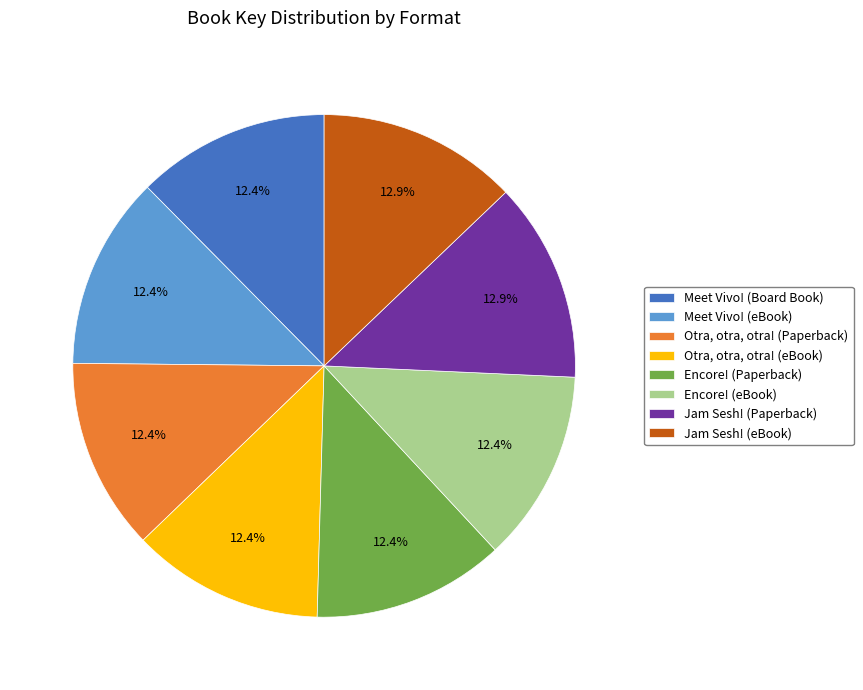

What percentage is NOT represented by Meet Vivo! (Board Book)?

87.6%